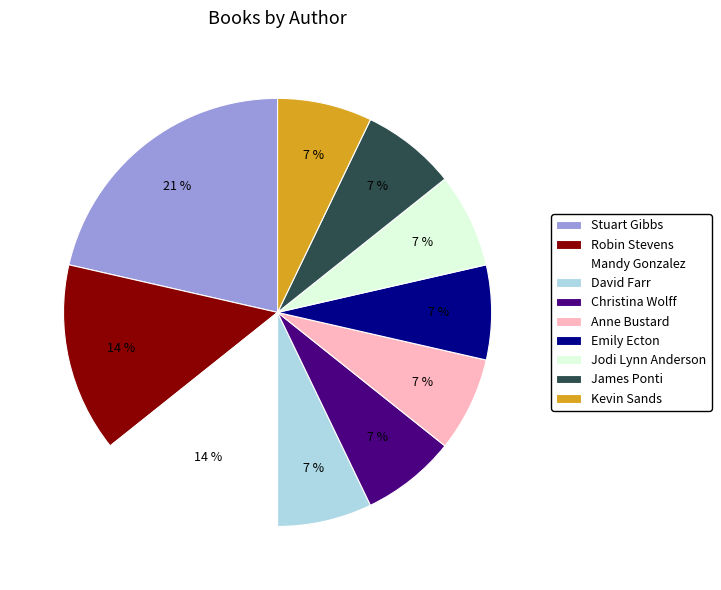

What is the ratio of the value at David Farr to the value at Robin Stevens?

0.5